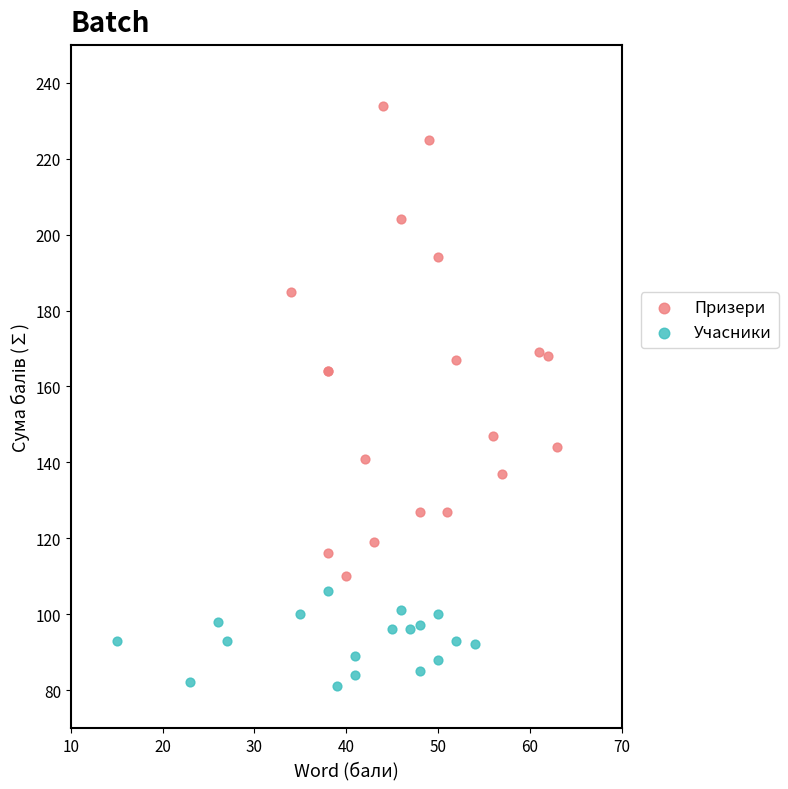

Which series has the widest spread of Y values?

Призери